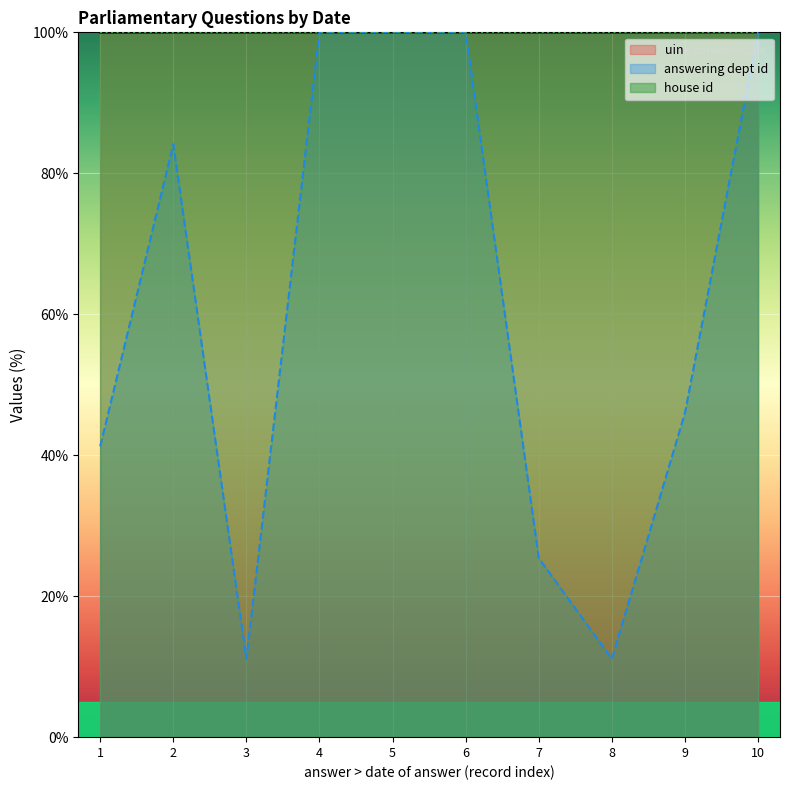

At how many categories does at least one series exceed 22?

10